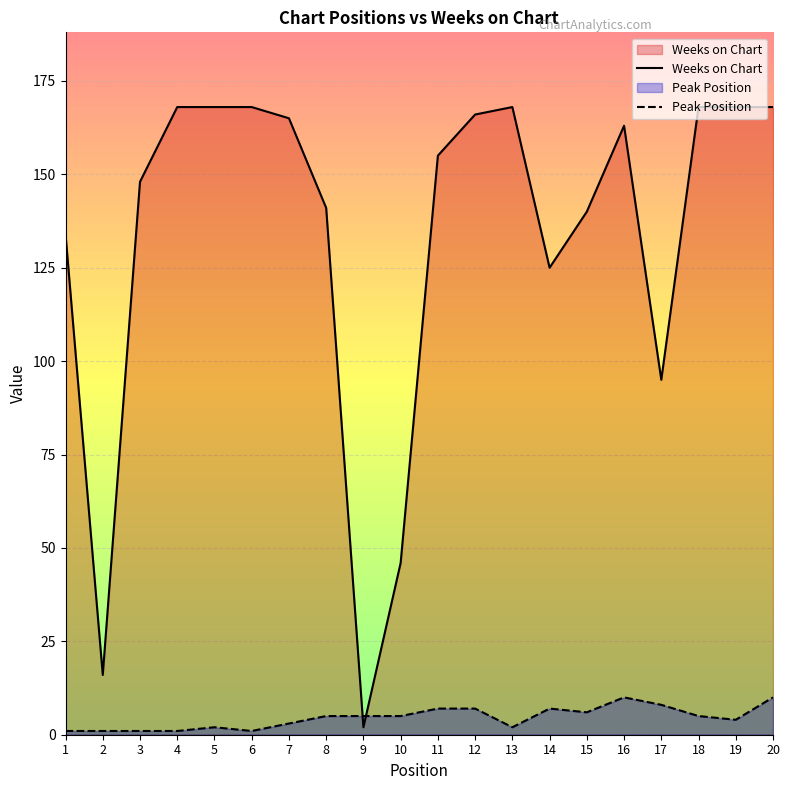

What is the total value across all series at 1?

135